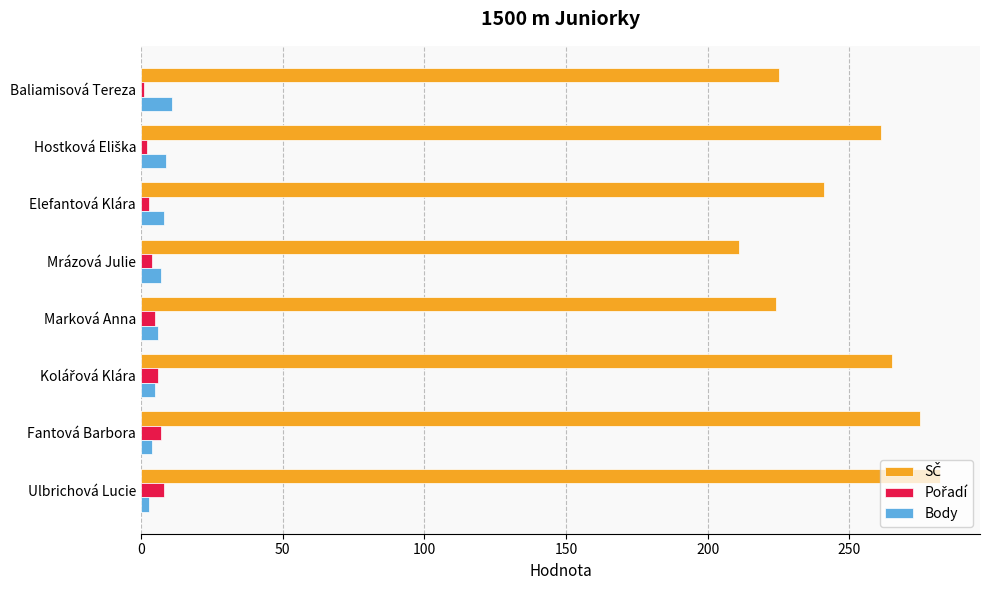

At how many categories does at least one series exceed 131?

8